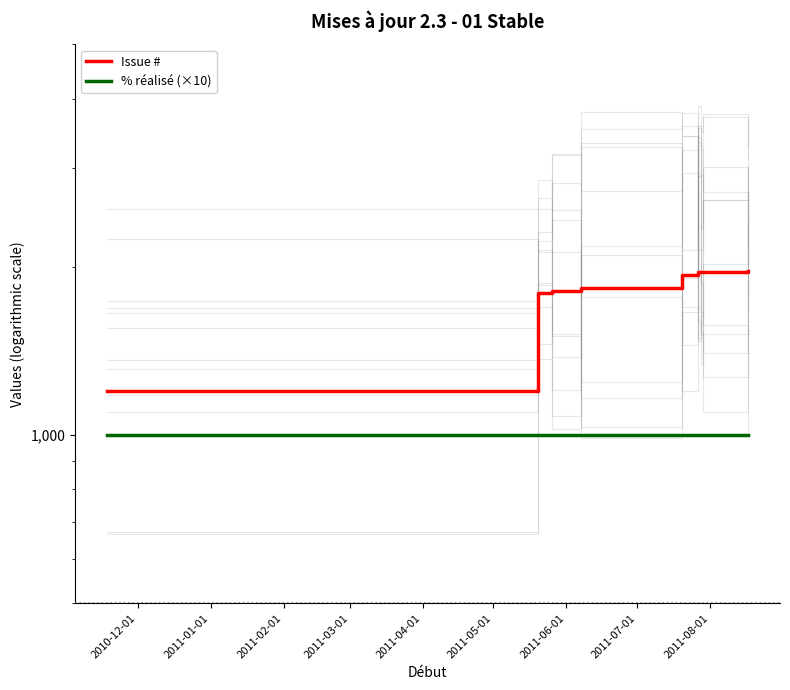

Rank the categories by % réalisé (×10) value from highest to lowest.

2010-12-01, 2011-01-01, 2011-02-01, 2011-03-01, 2011-04-01, 2011-05-01, 2011-06-01, 2011-07-01, 2011-08-01